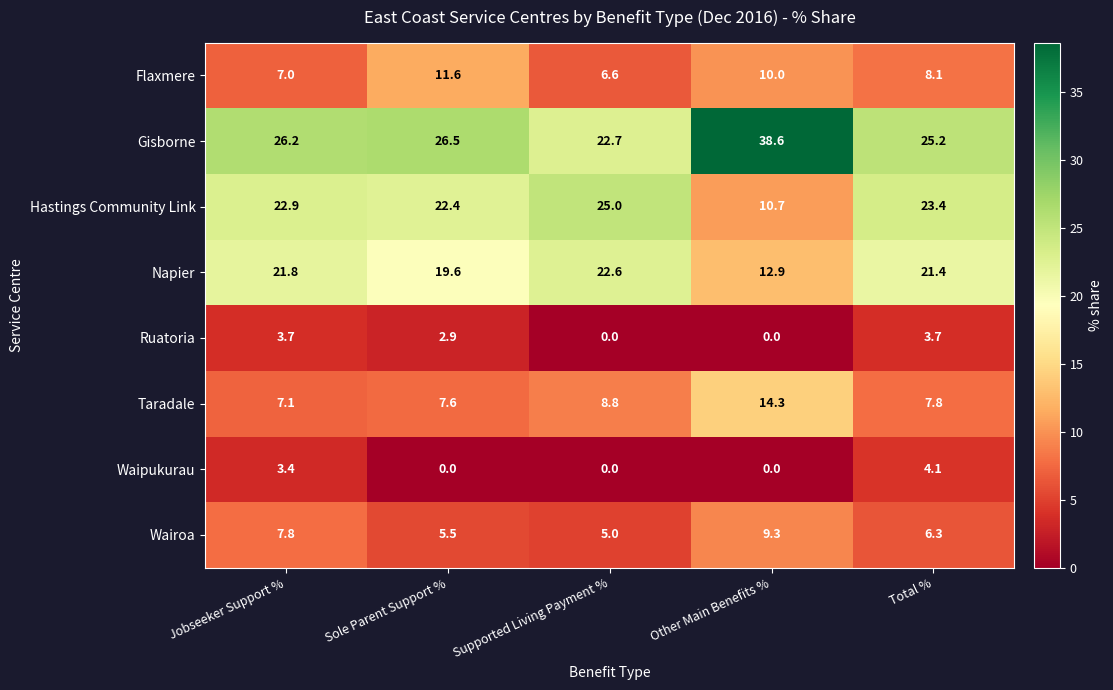

At which label does Napier reach its minimum?

Other Main Benefits %